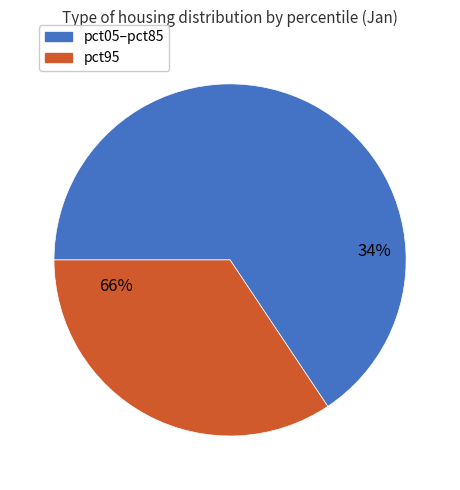

Is it true that pct35 is 1% of the pie?

False